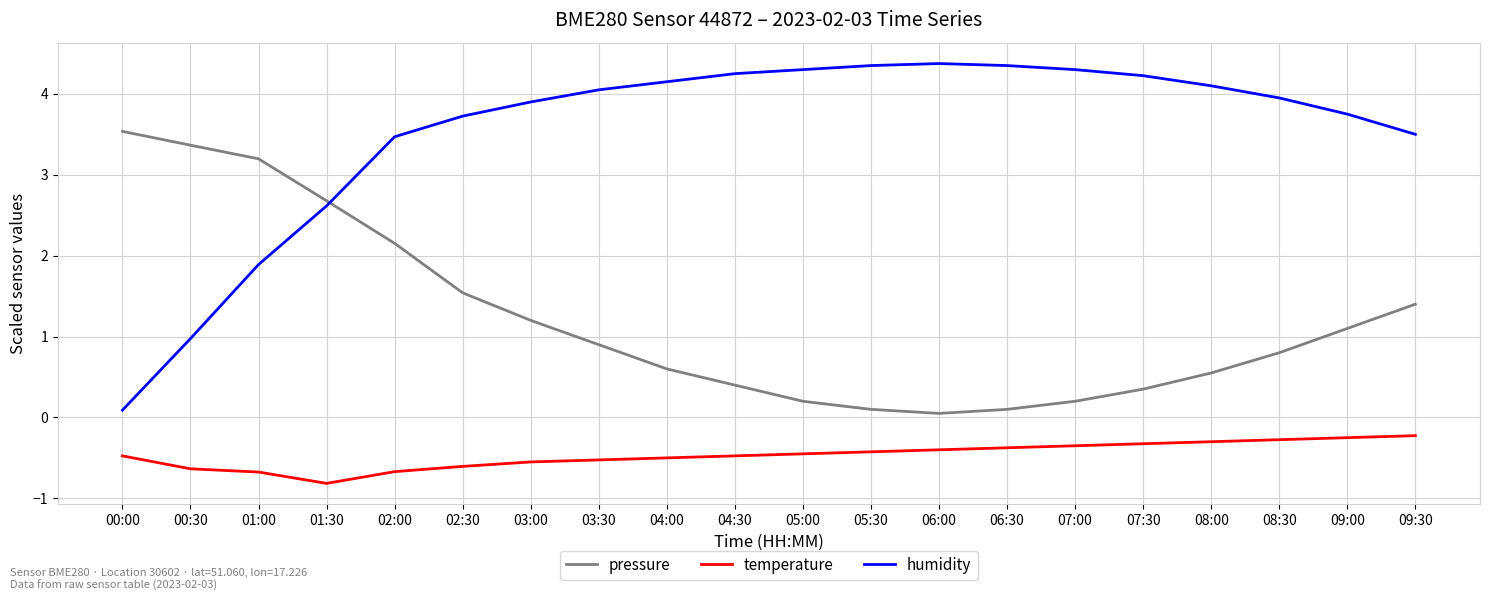

Rank the series by their average value, from highest to lowest.

humidity, pressure, temperature